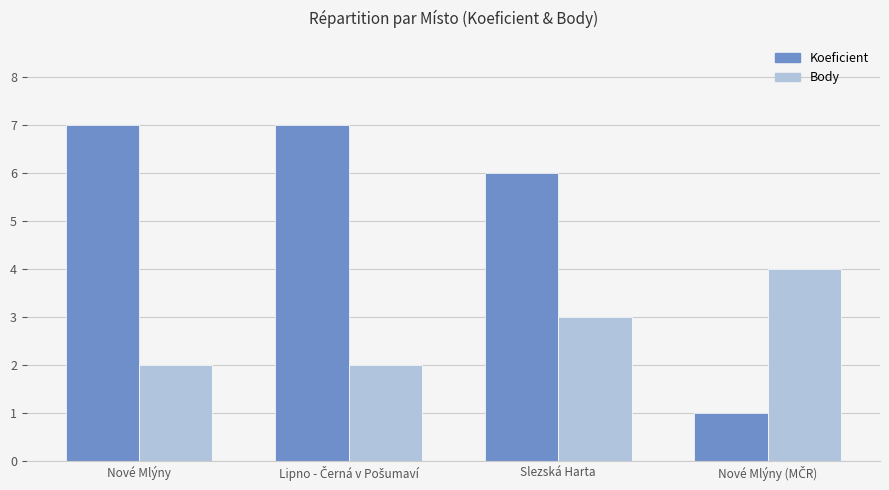

Is the value of Body at Nové Mlýny greater than the value of Koeficient at Nové Mlýny?

No